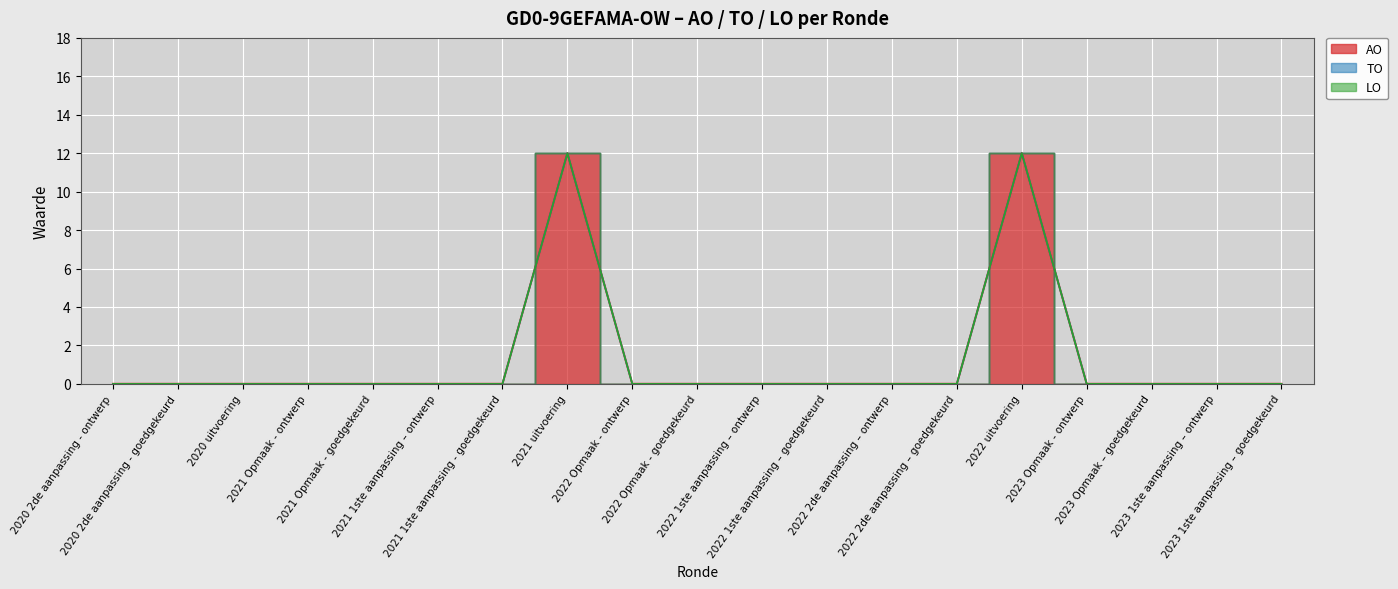

True or false: LO has more than 1 interior local peaks.

False